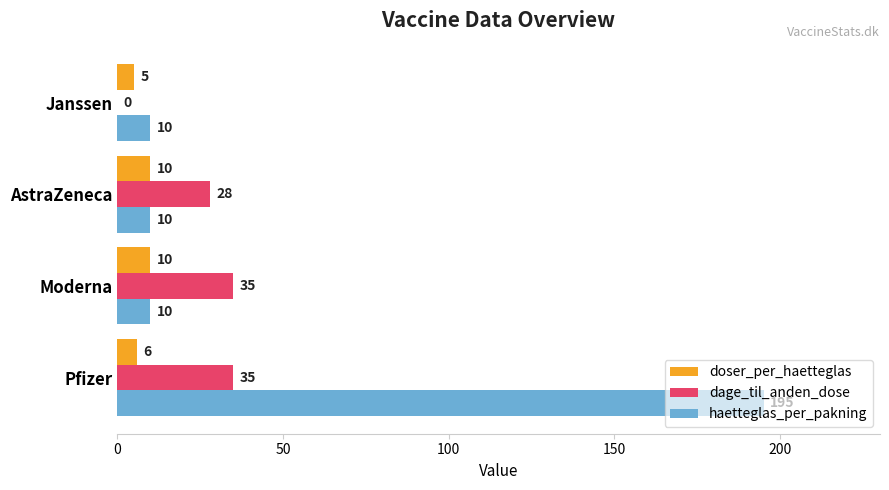

Which series has the largest total across all categories?

haetteglas_per_pakning